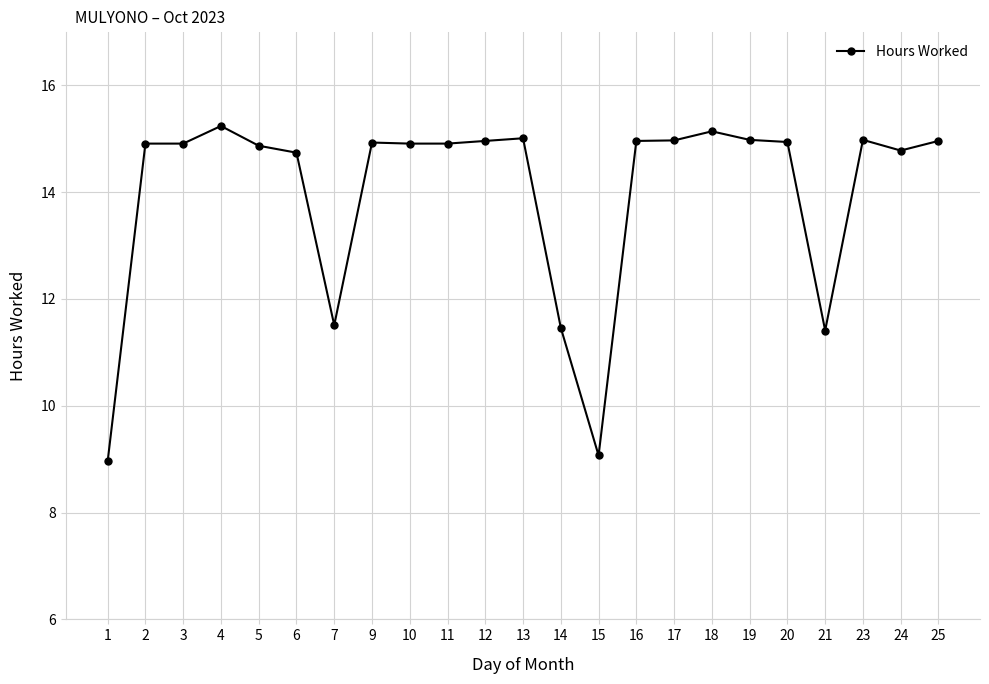

What is the average value?

14.0